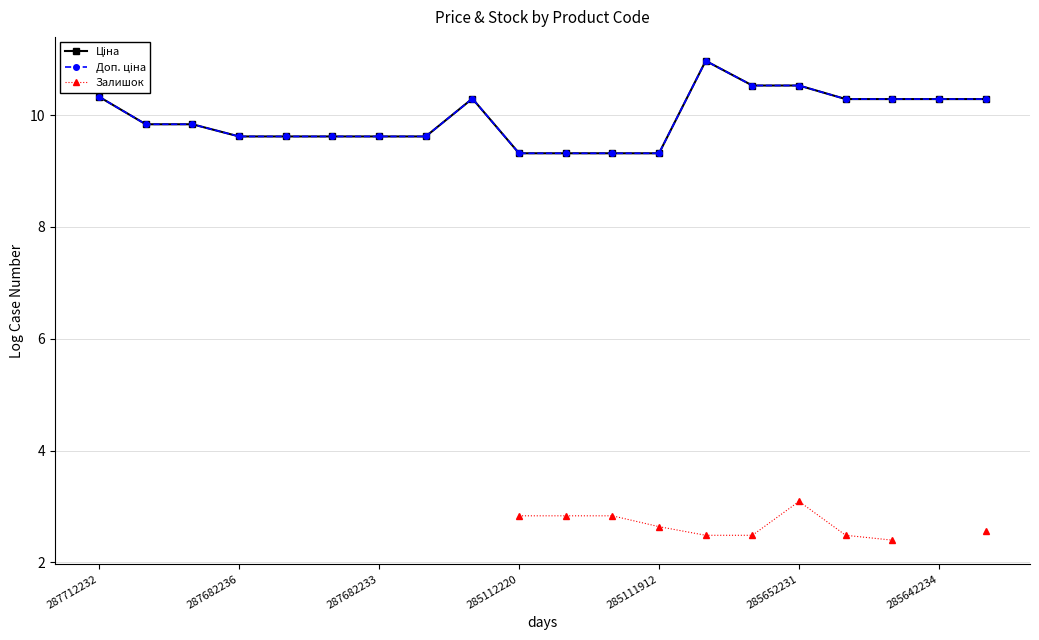

Is the value of Доп. ціна at 12 greater than the value of Залишок at 11?

Yes